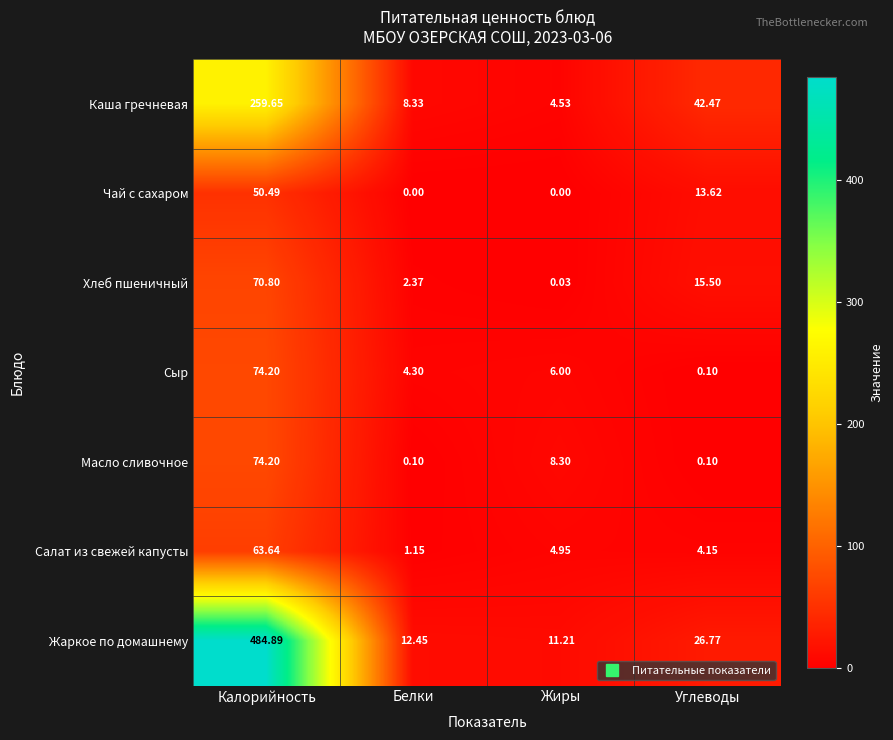

At which category does the chart reach its peak across all series?

Калорийность